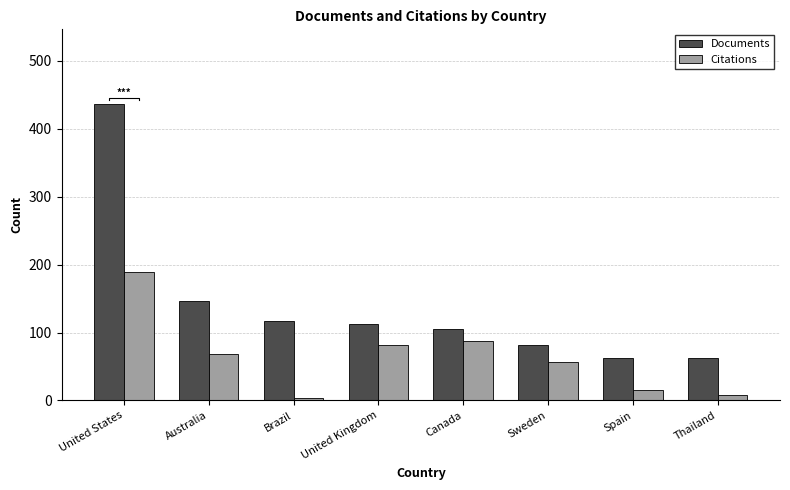

Are the bars grouped side by side (vs. stacked)?

Yes